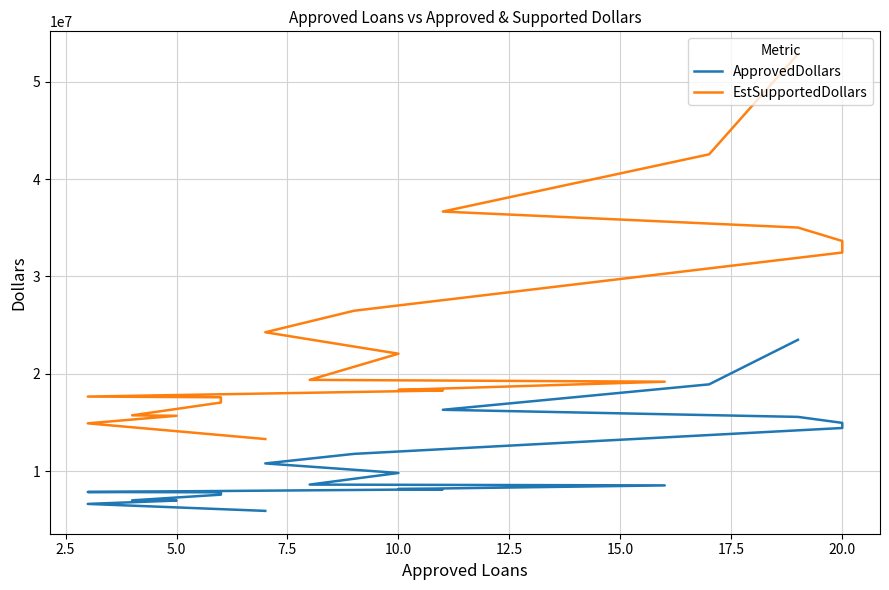

What is the sum of all EstSupportedDollars values?

493051500